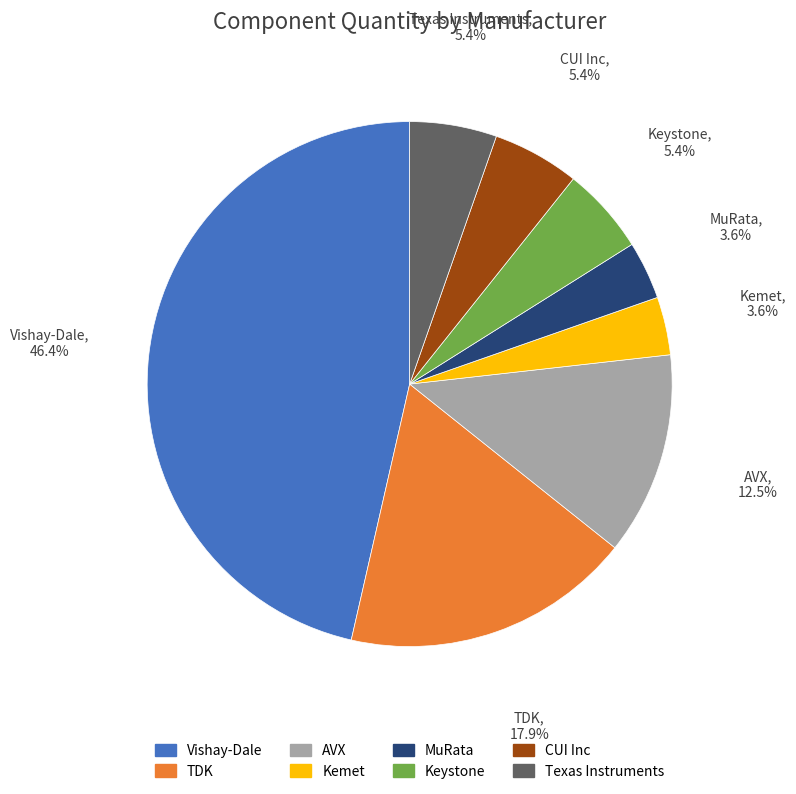

Combined, do AVX and Keystone account for over 50%?

No